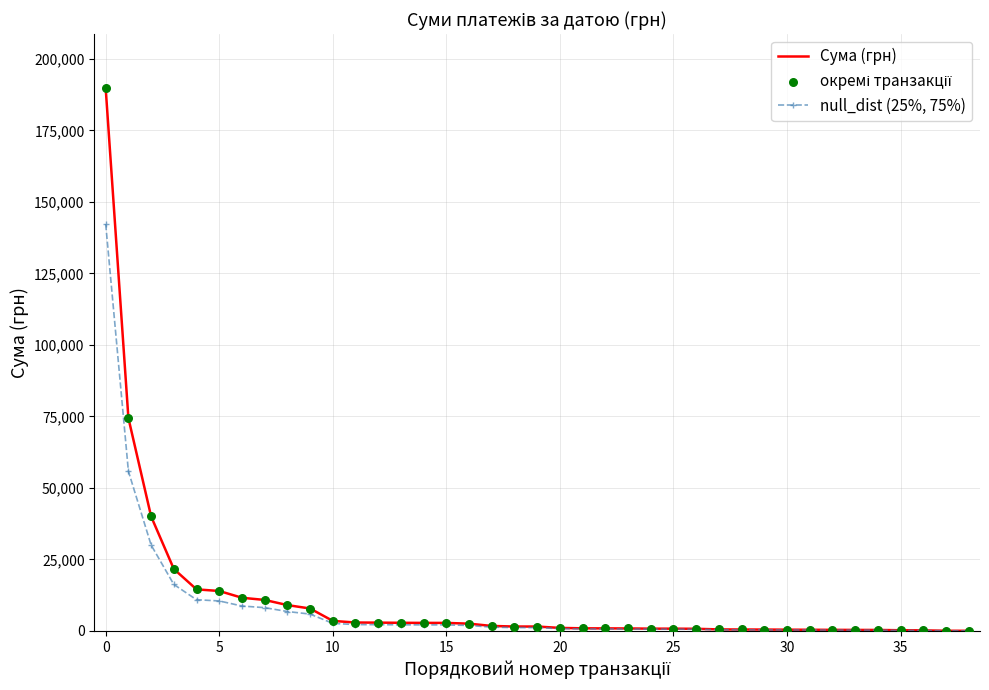

What is the greatest value displayed?

189658.9